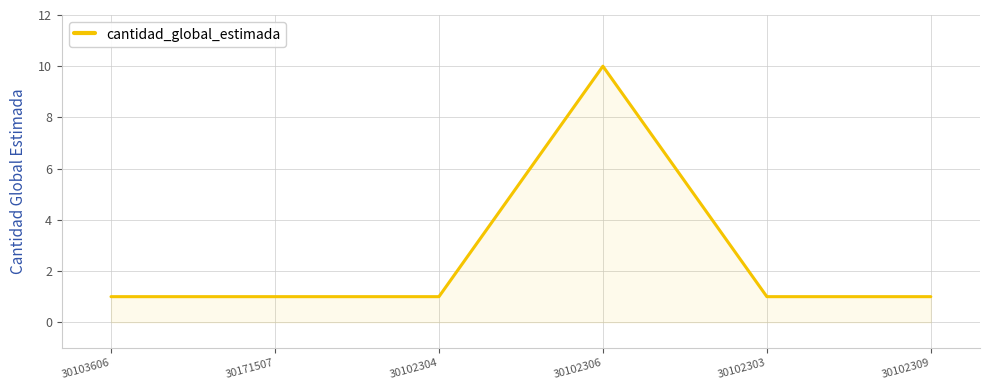

Between 30103606 and 30102306, which is larger?

30102306